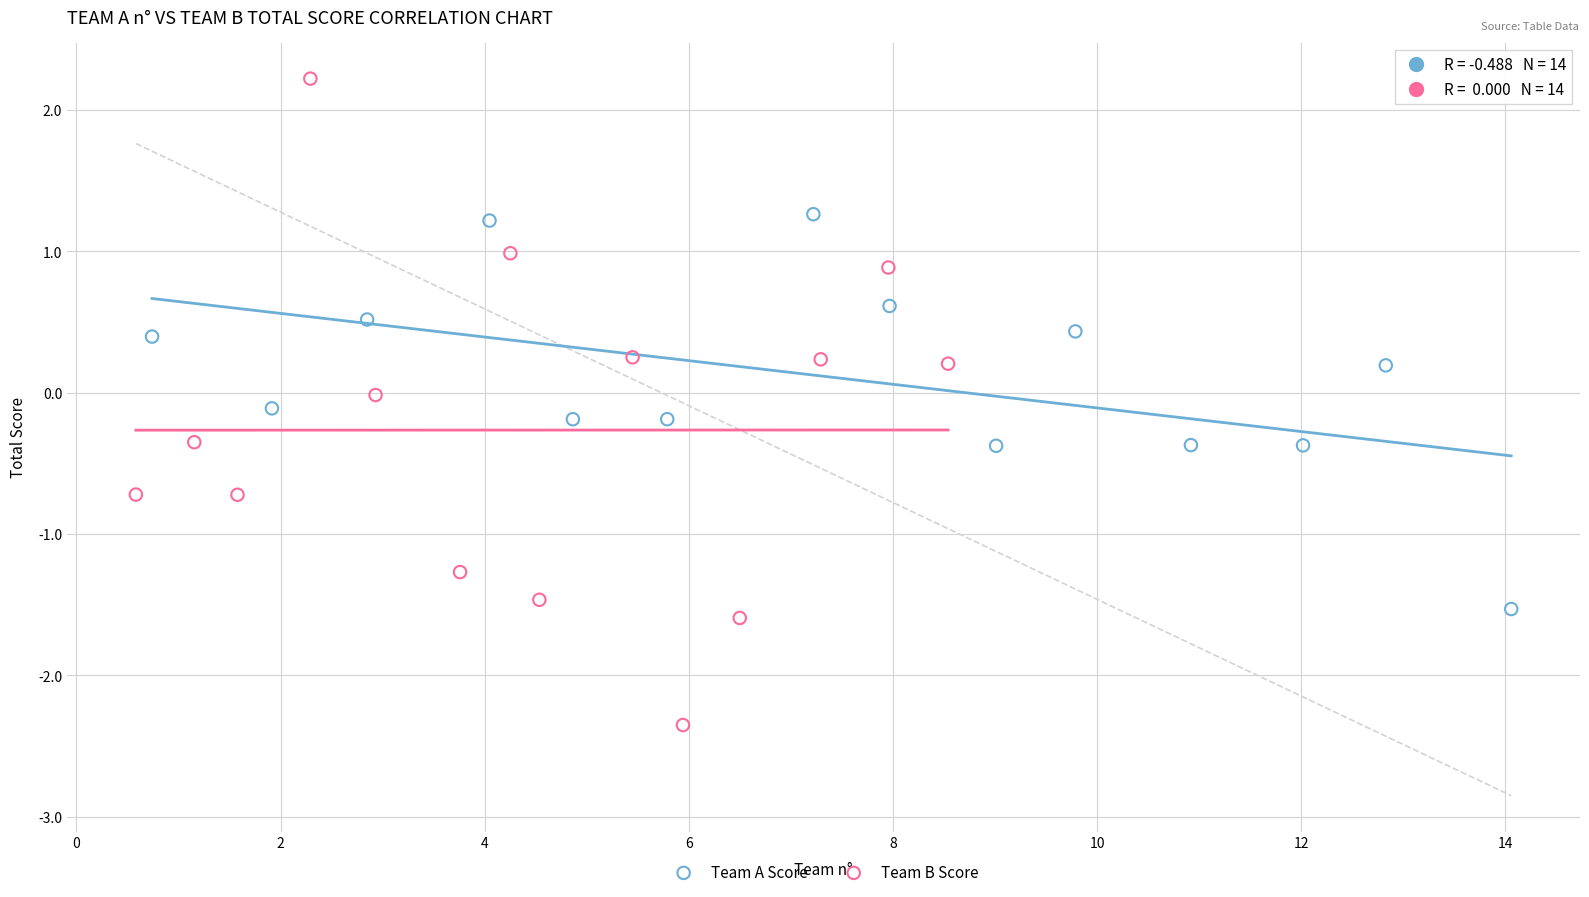

What are all the series names shown in the legend?

Team A Score, Team B Score